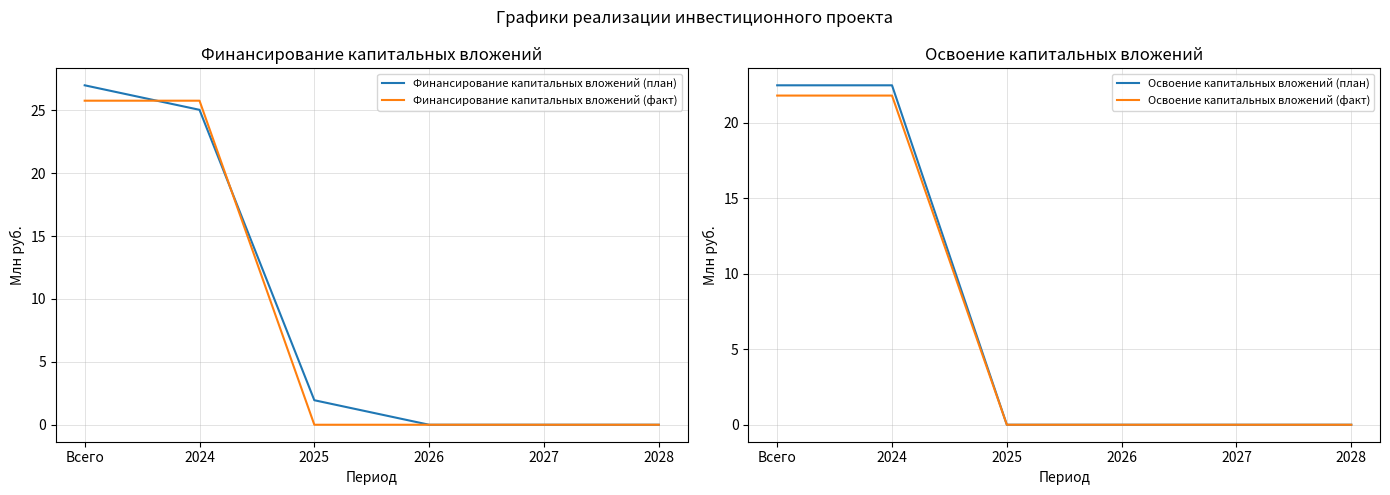

At which category is the sum across all series the highest?

Всего